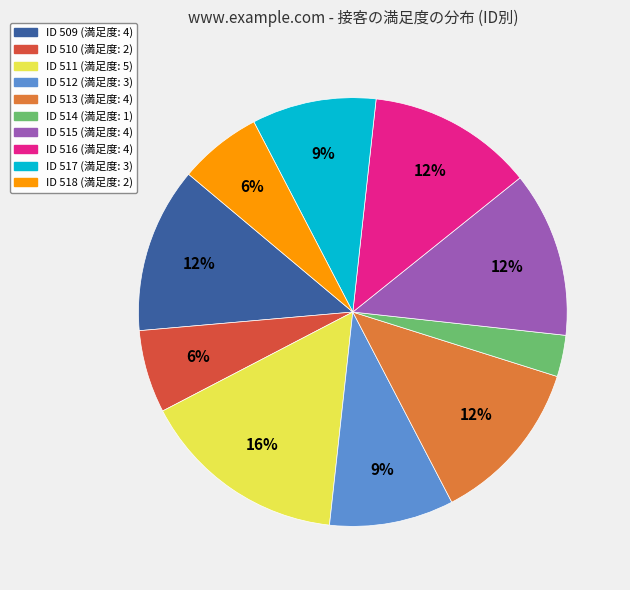

Combined, do ID 515 (満足度: 4) and ID 517 (満足度: 3) account for over 50%?

No